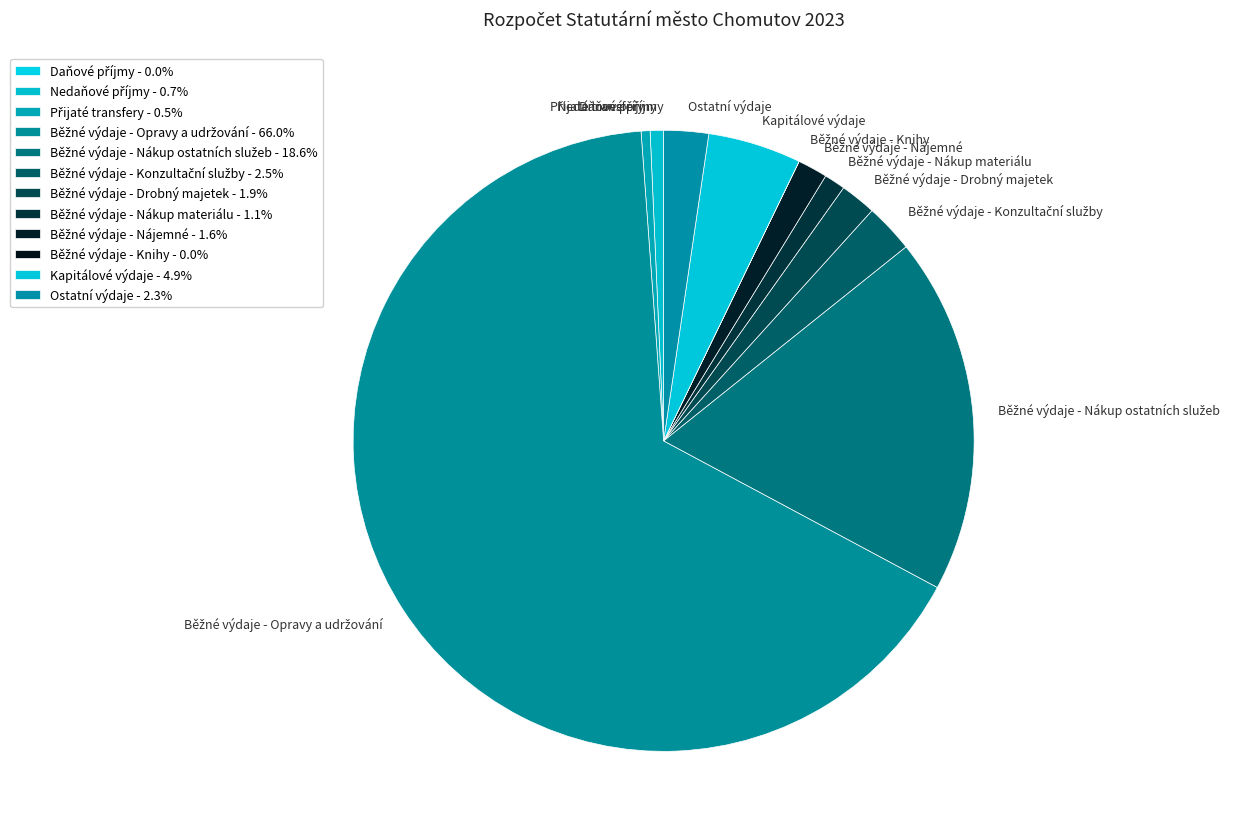

Does any single category account for the majority?

Yes